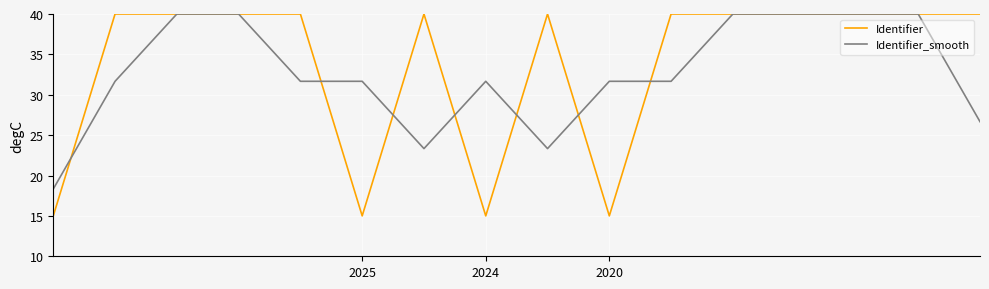

What is the greatest value displayed?

40.0